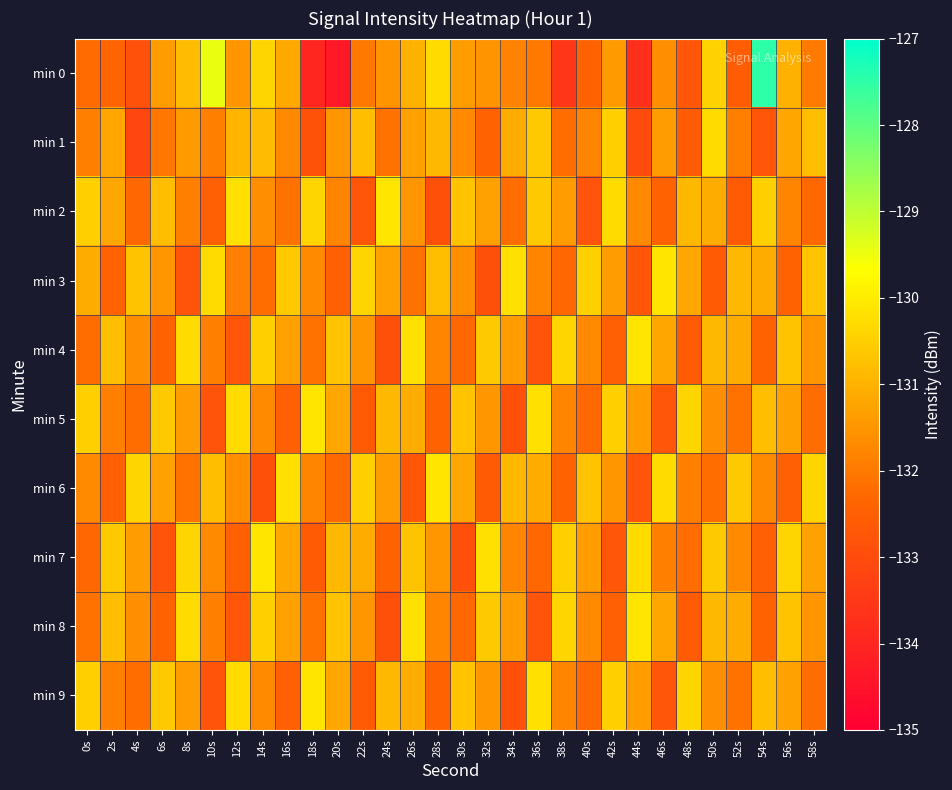

At which category is the sum across all series the highest?

26s